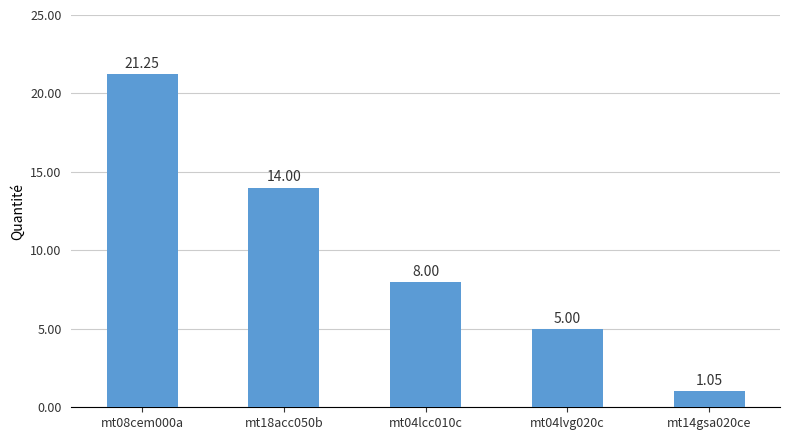

List the labels in order of value, smallest first.

mt14gsa020ce, mt04lvg020c, mt04lcc010c, mt18acc050b, mt08cem000a